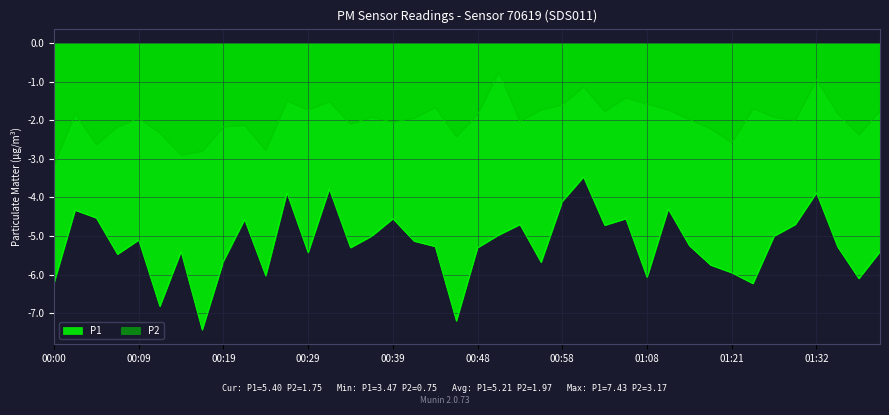

Read the P1 value at 00:43.

-5.3